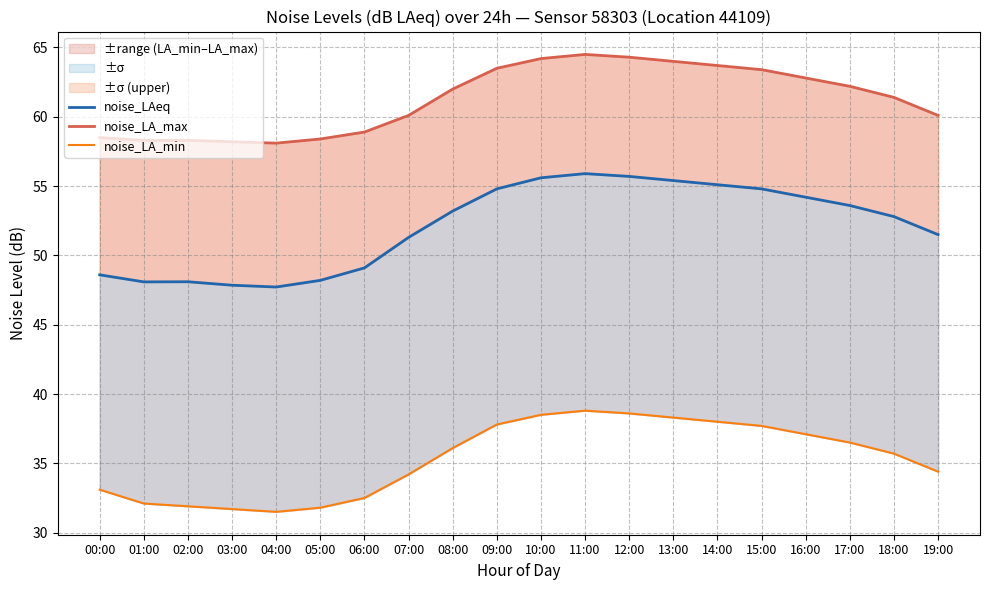

True or false: noise_LA_min and noise_LAeq cross at least once.

False